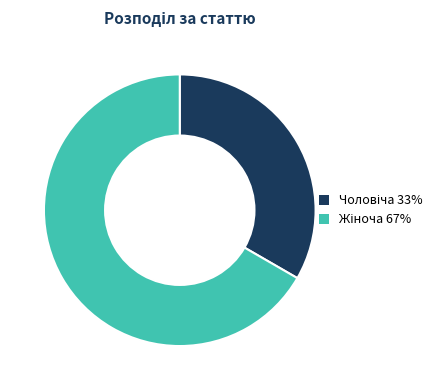

How many segments does this pie chart have?

2